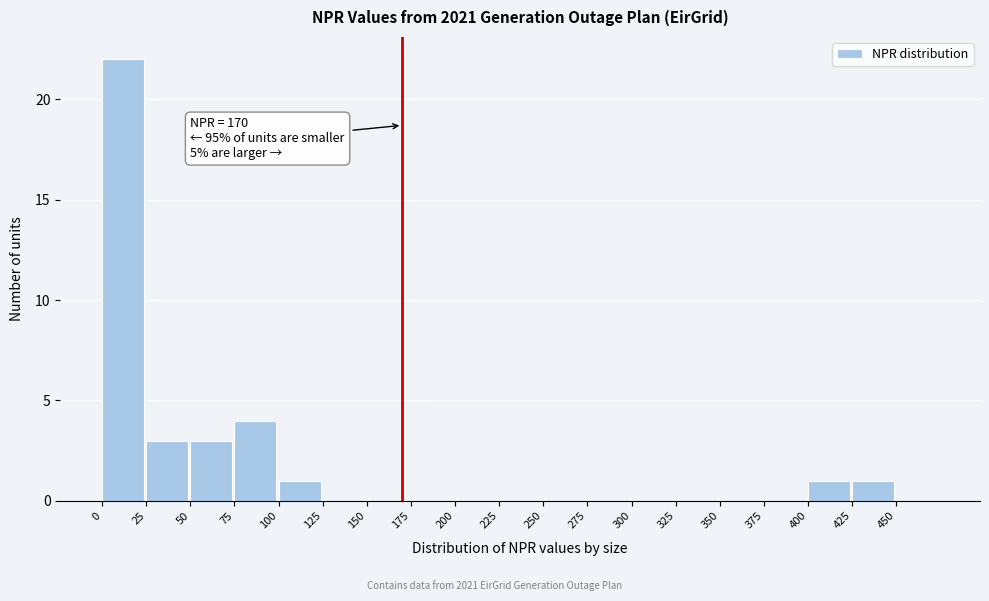

Which range on the x-axis has the tallest bar?

0 to 25